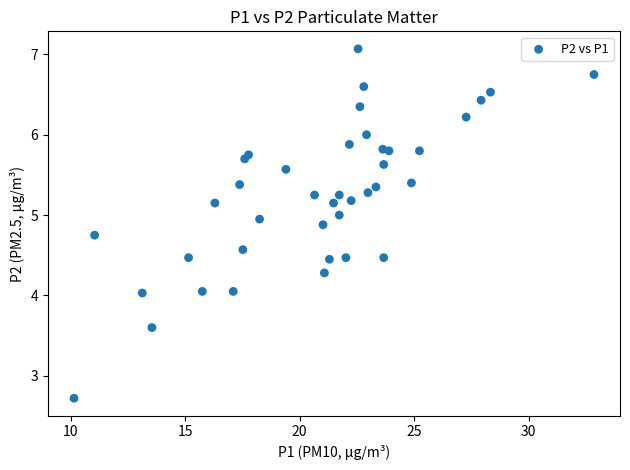

What is the range of X values (max minus min)?

22.7